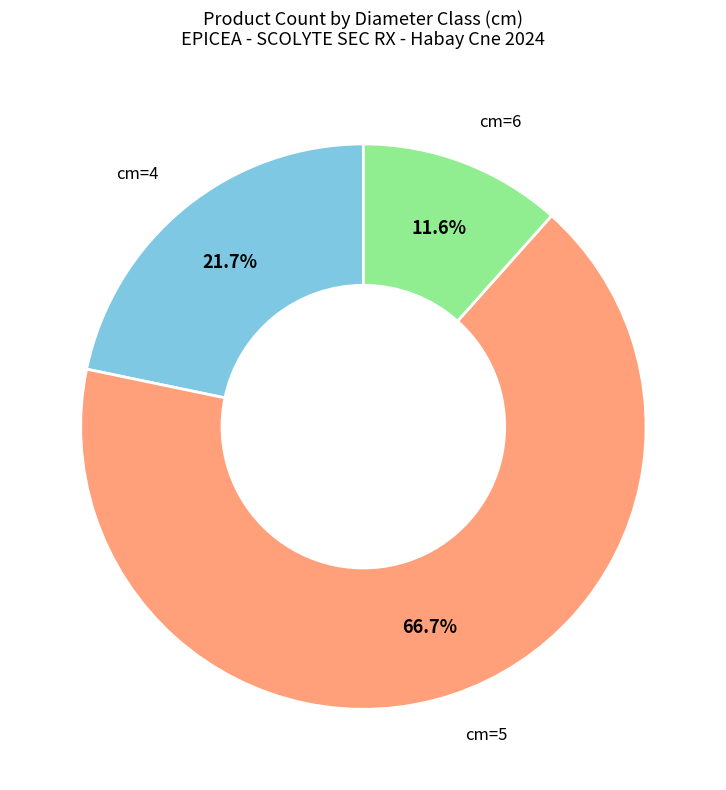

Does any single category account for the majority?

Yes